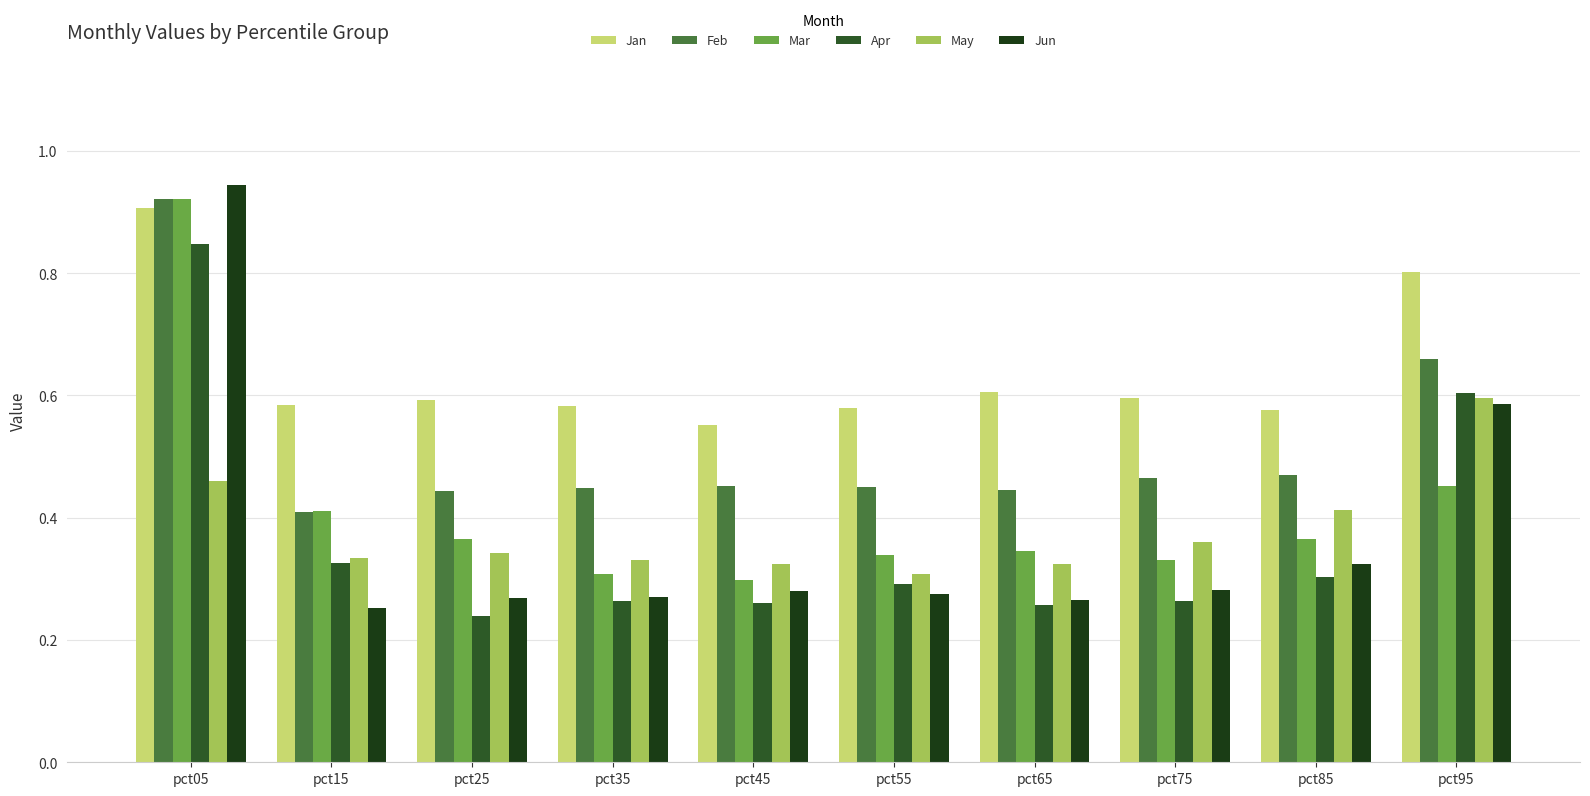

What is the value of the Jan bar at the 7th from the left?

0.6